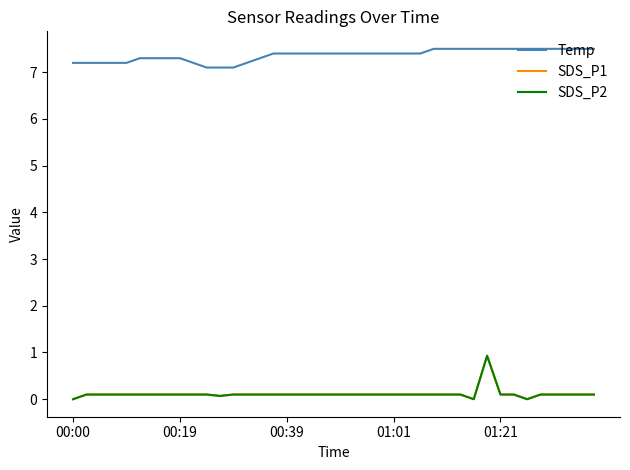

How many lines are shown in the chart?

3